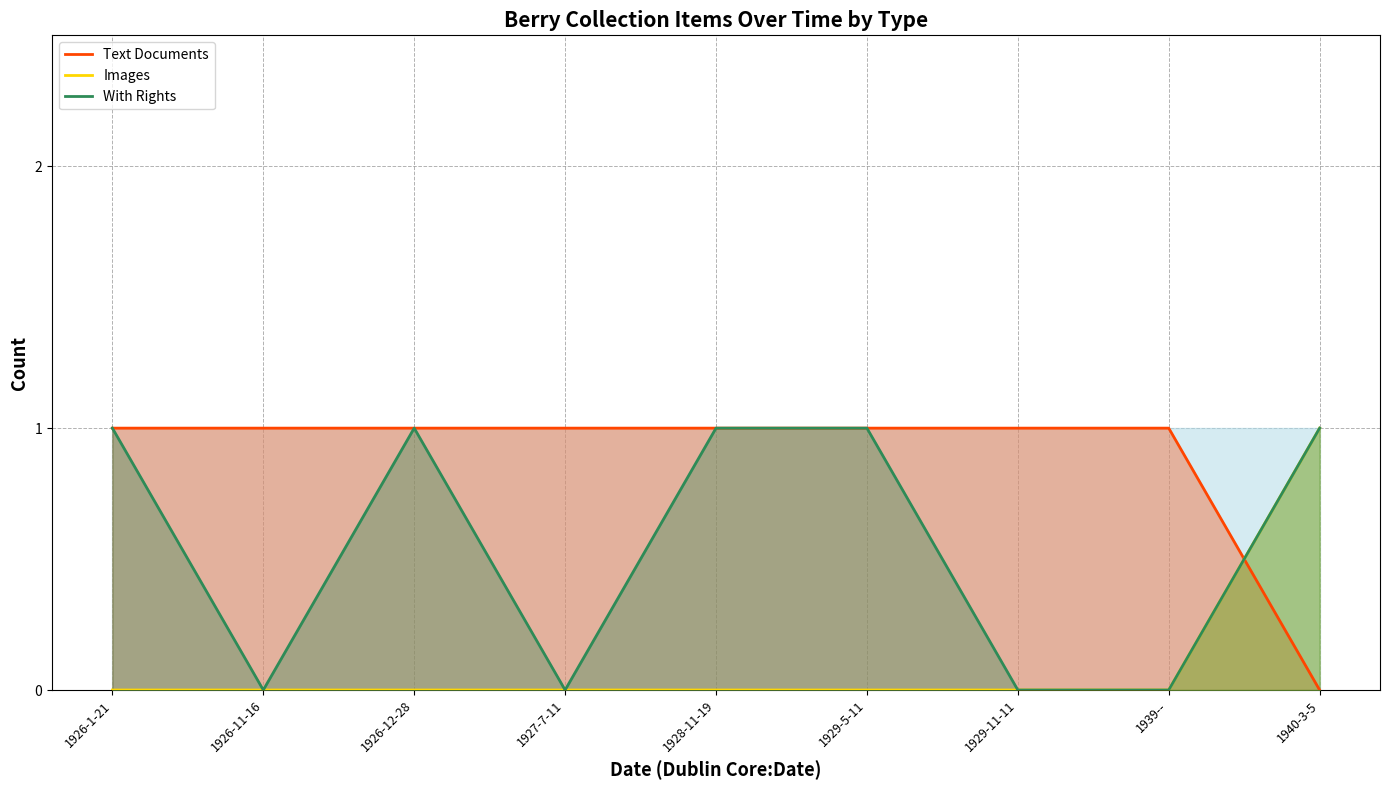

List the series in order of their overall mean, lowest first.

Images, With Rights, Text Documents